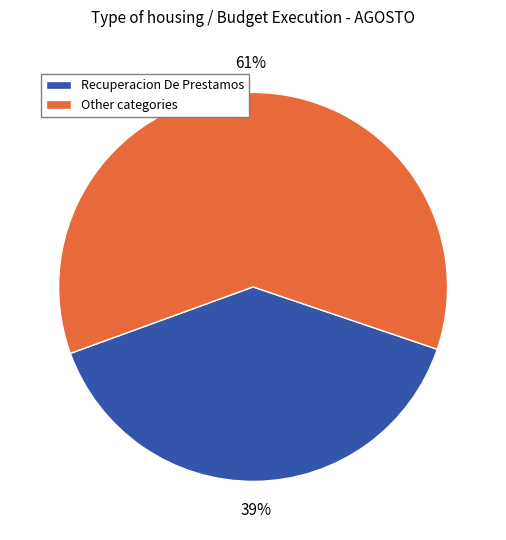

Is the sum of Recuperacion De Prestamos and Other categories greater than half?

Yes